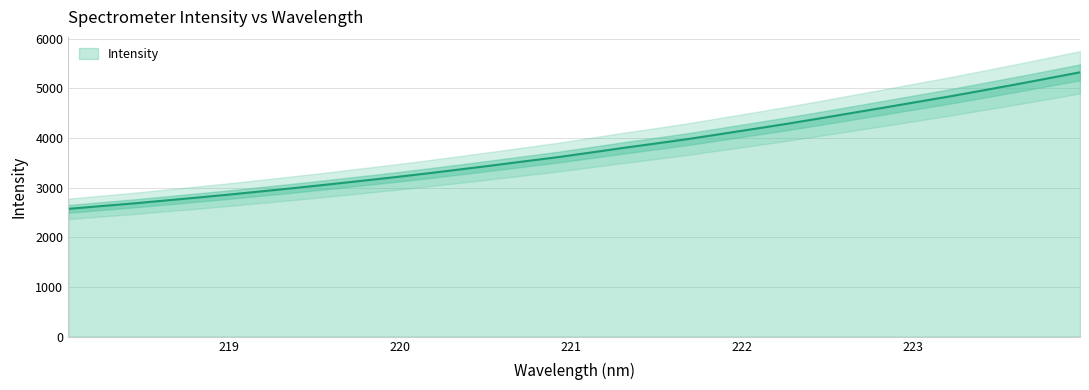

What is the label of the 26th point from the right?

219.2067